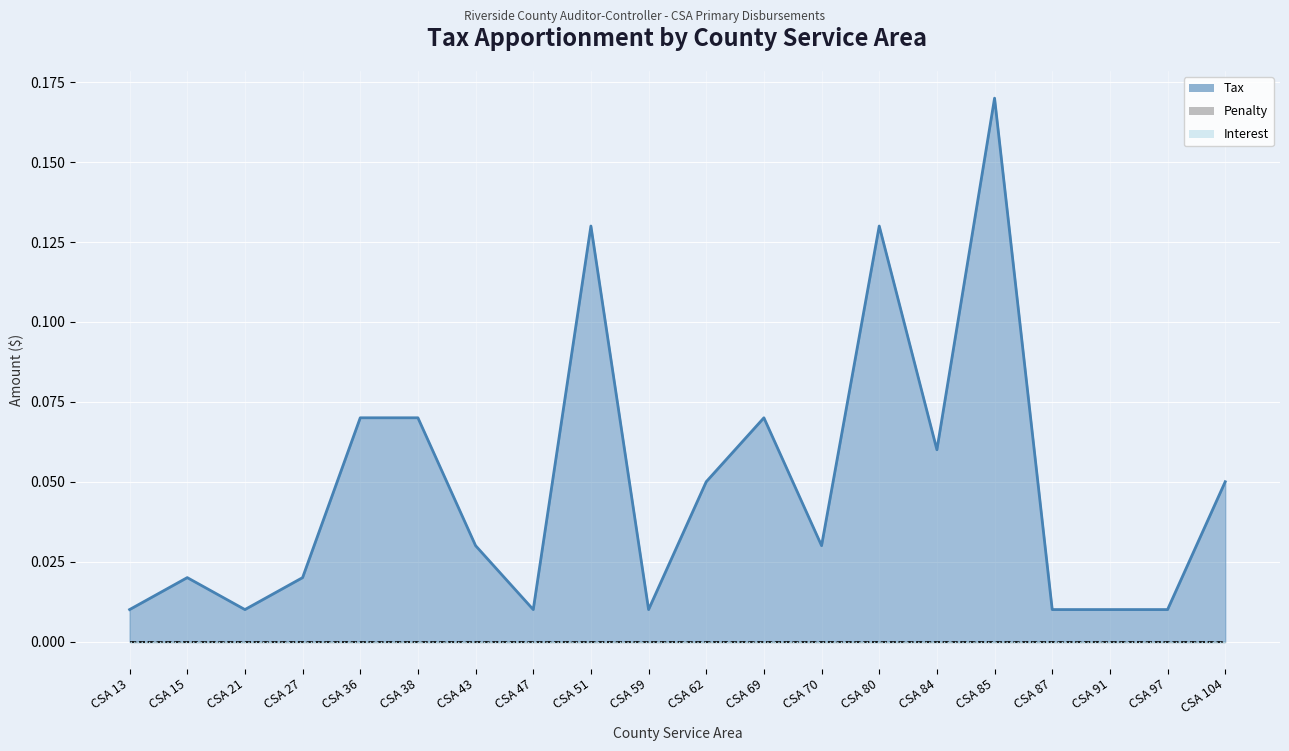

Between CSA 47 and CSA 97, which is larger?

CSA 47